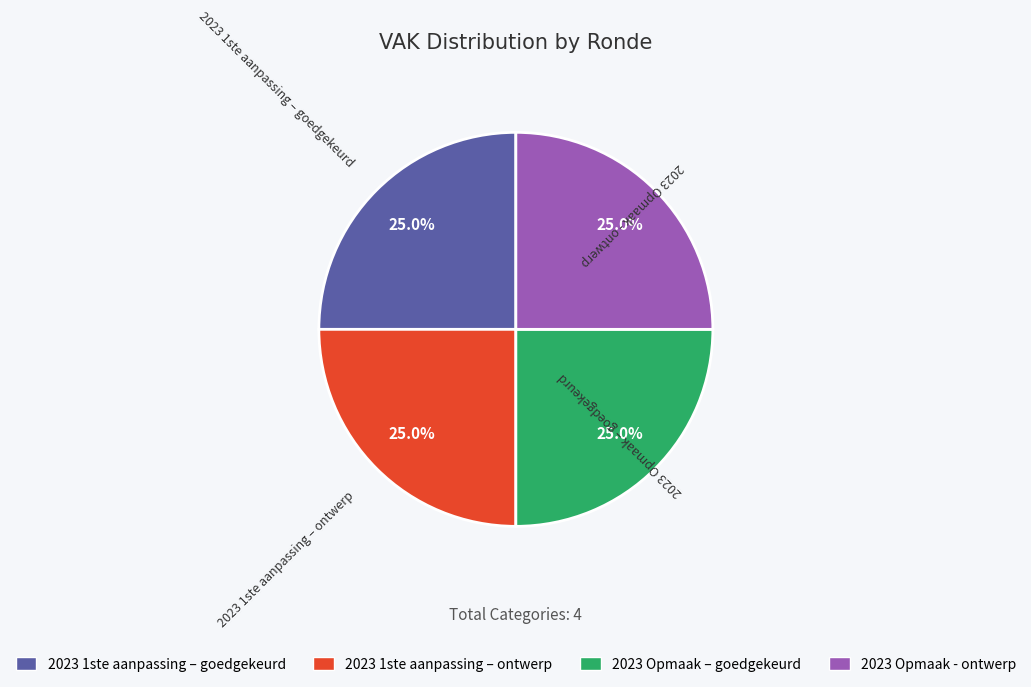

What is the total percentage of 2023 1ste aanpassing – goedgekeurd and 2023 Opmaak - ontwerp?

50.0%